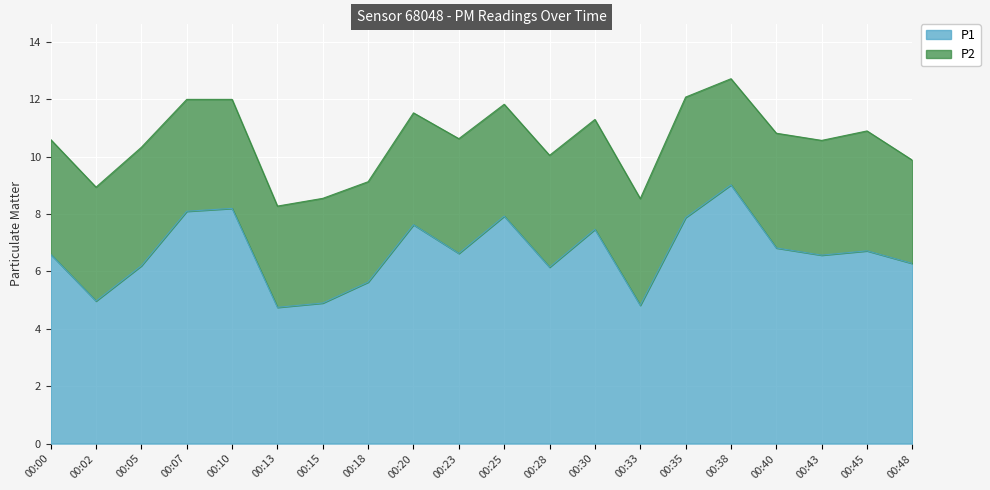

Where does the data first go above 6?

00:00